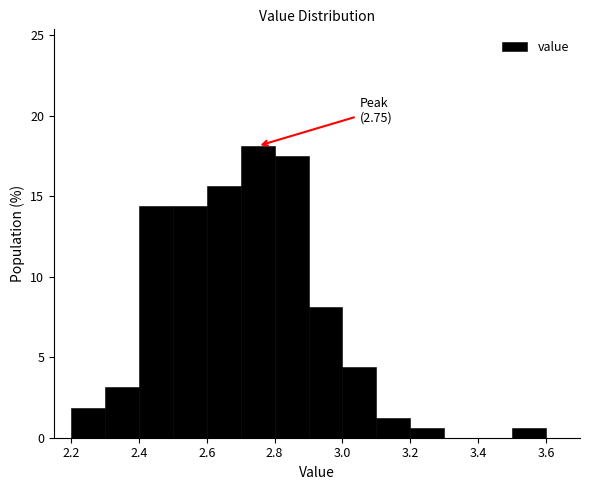

Which range on the x-axis has the tallest bar?

2.7 to 2.8